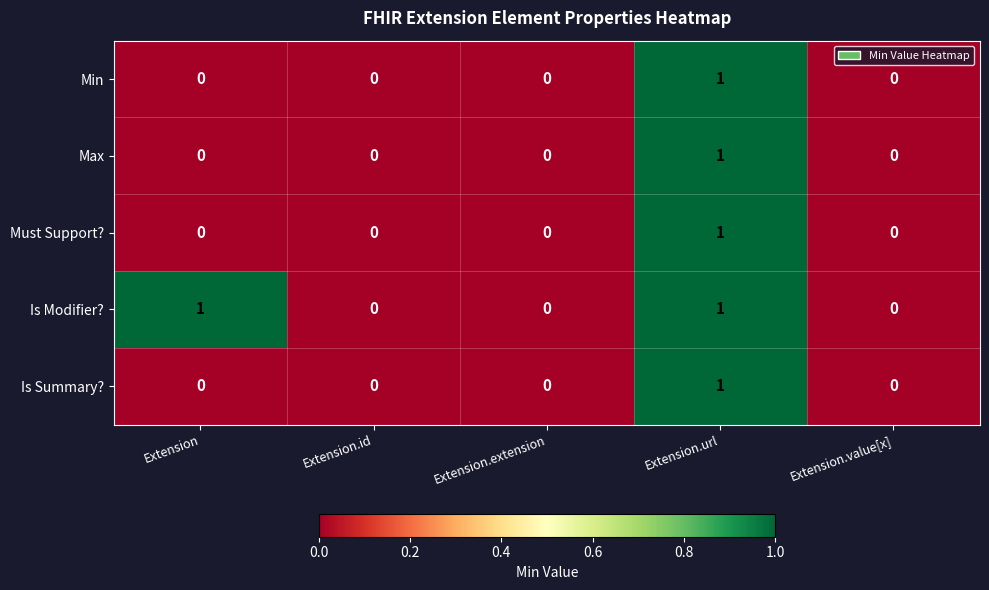

True or false: Must Support? has a value of 0 at Extension.id.

True